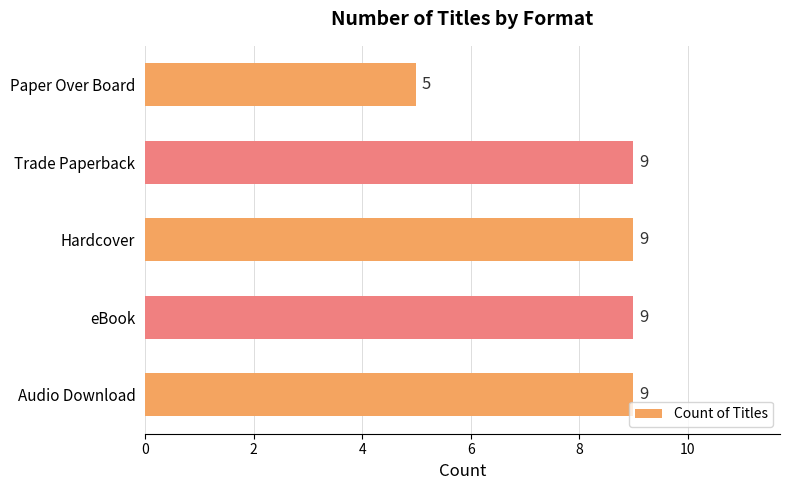

What is the average value?

8